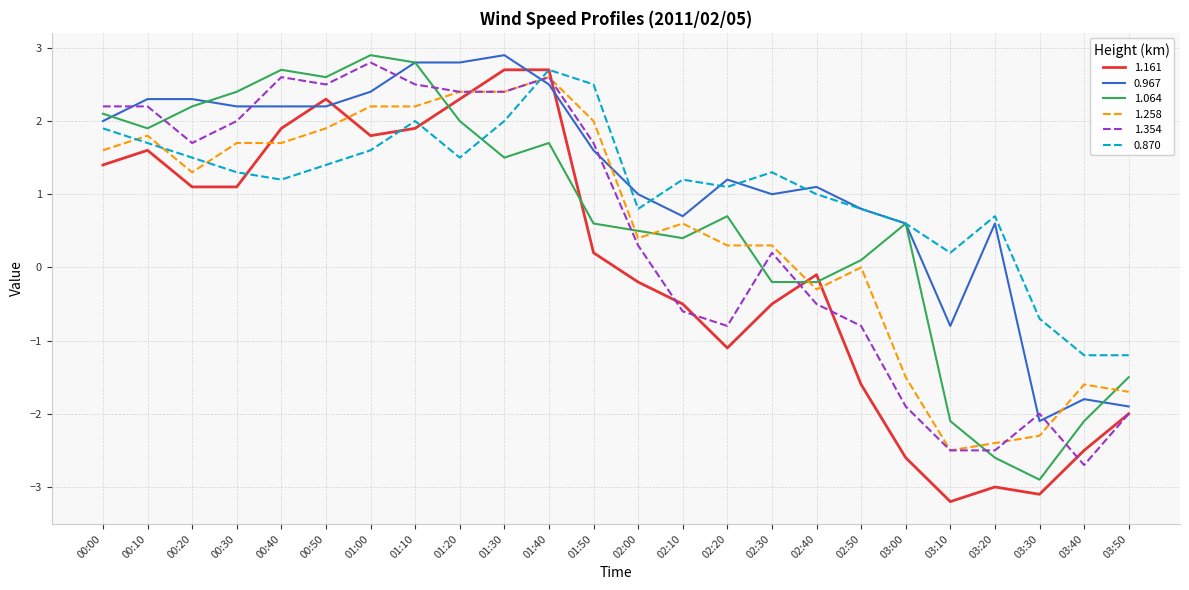

Which category has the highest value in the 1.064 series?

01:00